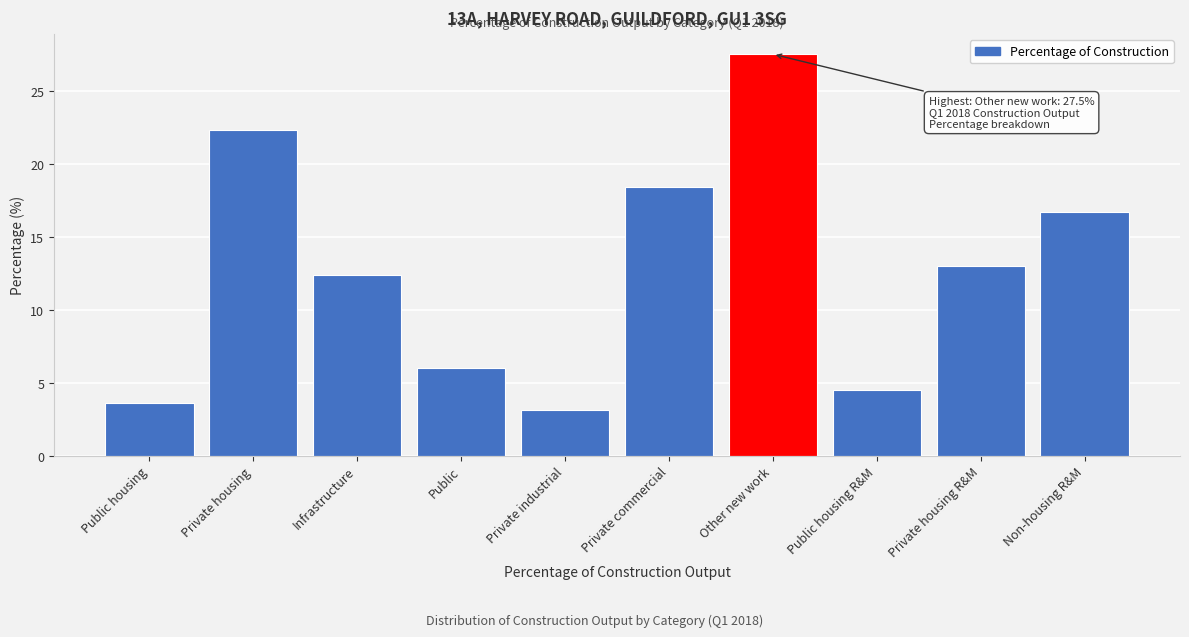

Reading left to right, what are all the values shown in this chart?

Public housing=3.6	Private housing=22.3	Infrastructure=12.4	Public=6.0	Private industrial=3.1	Private commercial=18.4	Other new work=27.5	Public housing R&M=4.5	Private housing R&M=13.0	Non-housing R&M=16.7